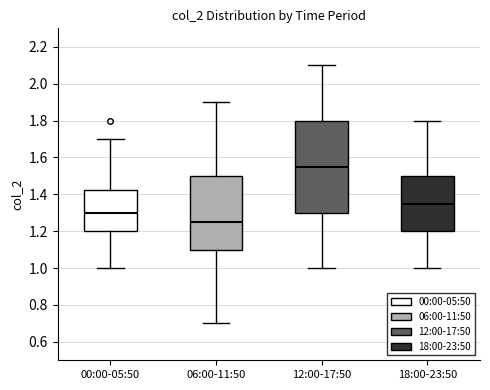

Reading left to right, read every box against the y-axis: the position of its median line, the range the box covers, and the ends of its whiskers. The values are not printed on the chart, so give them approximately, as read against the axis.

00:00-05:50: median 1.30, box 1.20 to 1.42, whiskers 1.00 to 1.70
06:00-11:50: median 1.26, box 1.10 to 1.50, whiskers 0.70 to 1.90
12:00-17:50: median 1.56, box 1.30 to 1.80, whiskers 1.00 to 2.10
18:00-23:50: median 1.36, box 1.20 to 1.50, whiskers 1.00 to 1.80